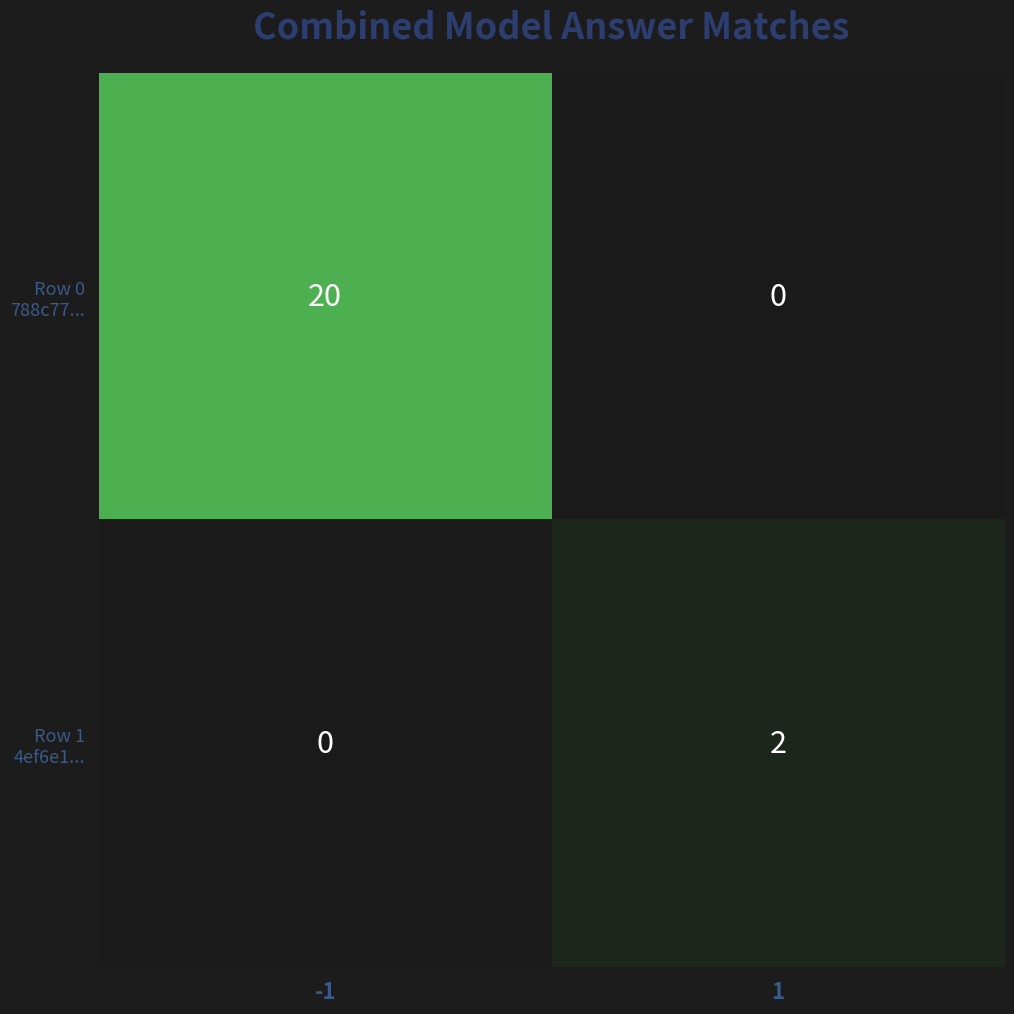

How many series are shown in this chart?

2